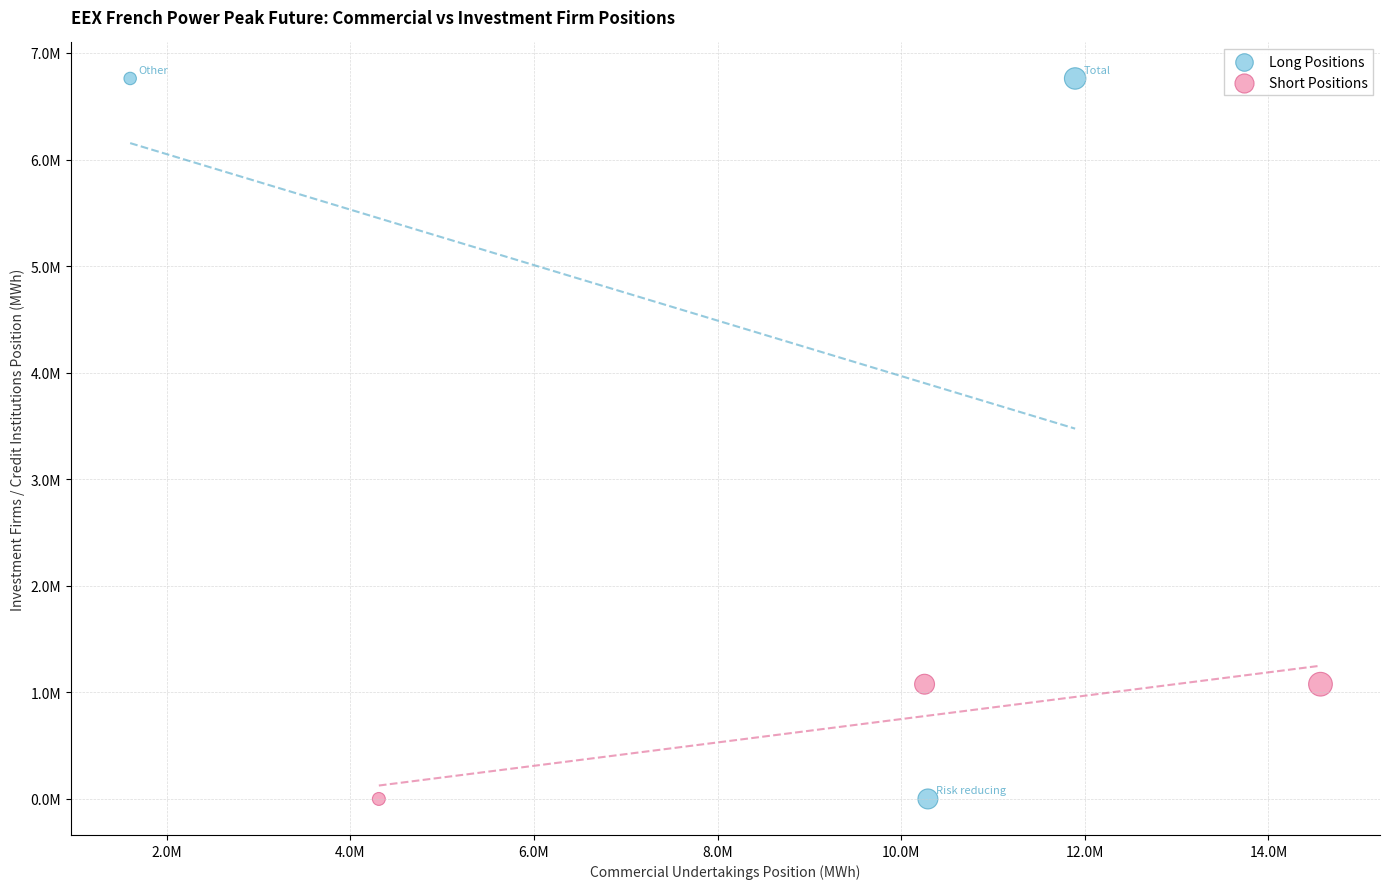

What are all the series names shown in the legend?

Long Positions, Short Positions